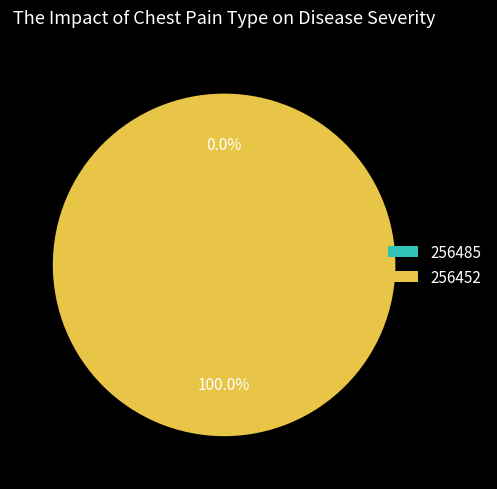

To the nearest percent, what is the difference between the largest and smallest slice percentages?

100%